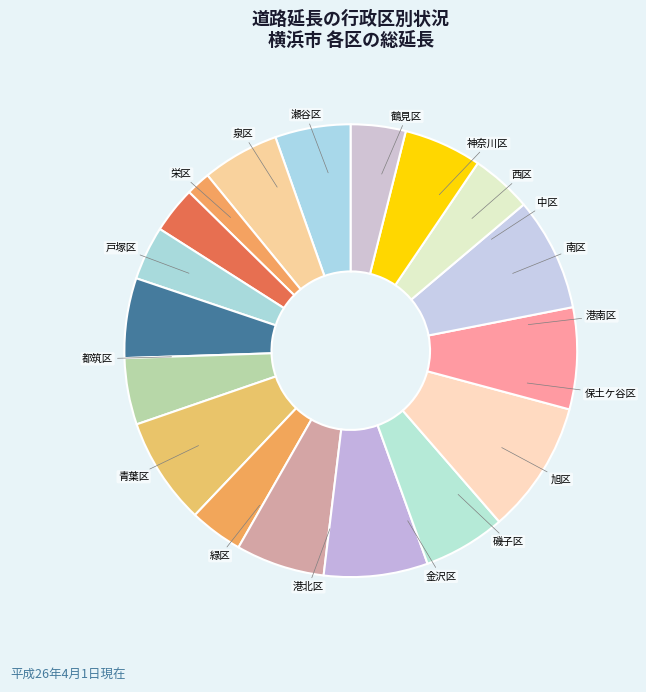

How many segments does this pie chart have?

18